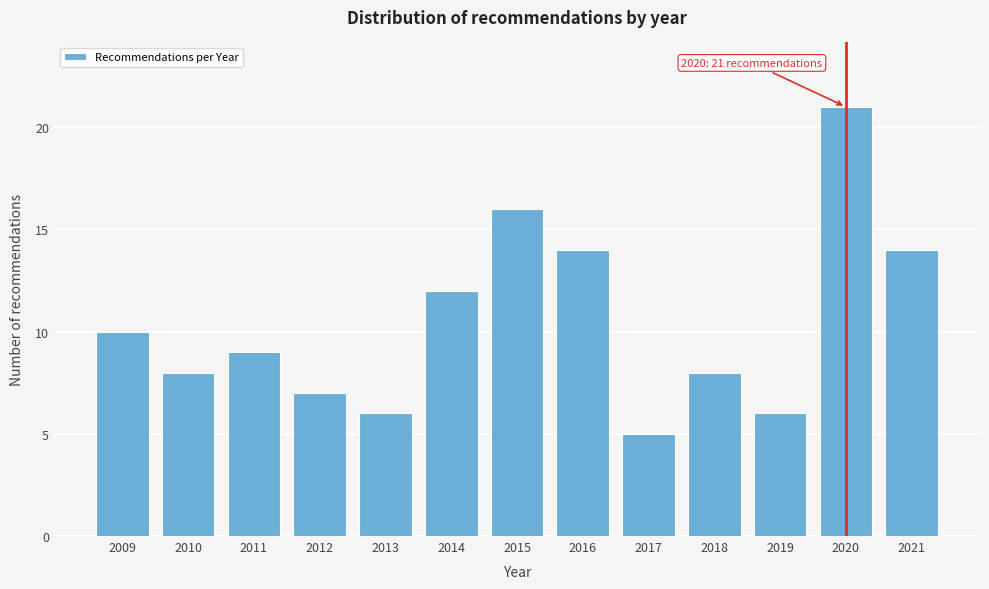

Reading left to right, list all the values displayed in this chart.

2009=10	2010=8	2011=9	2012=7	2013=6	2014=12	2015=16	2016=14	2017=5	2018=8	2019=6	2020=21	2021=14